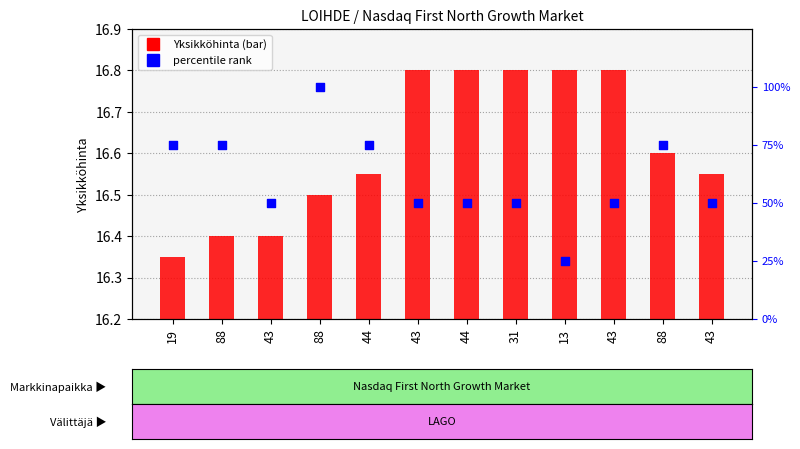

At which category is the sum across all series the highest?

88